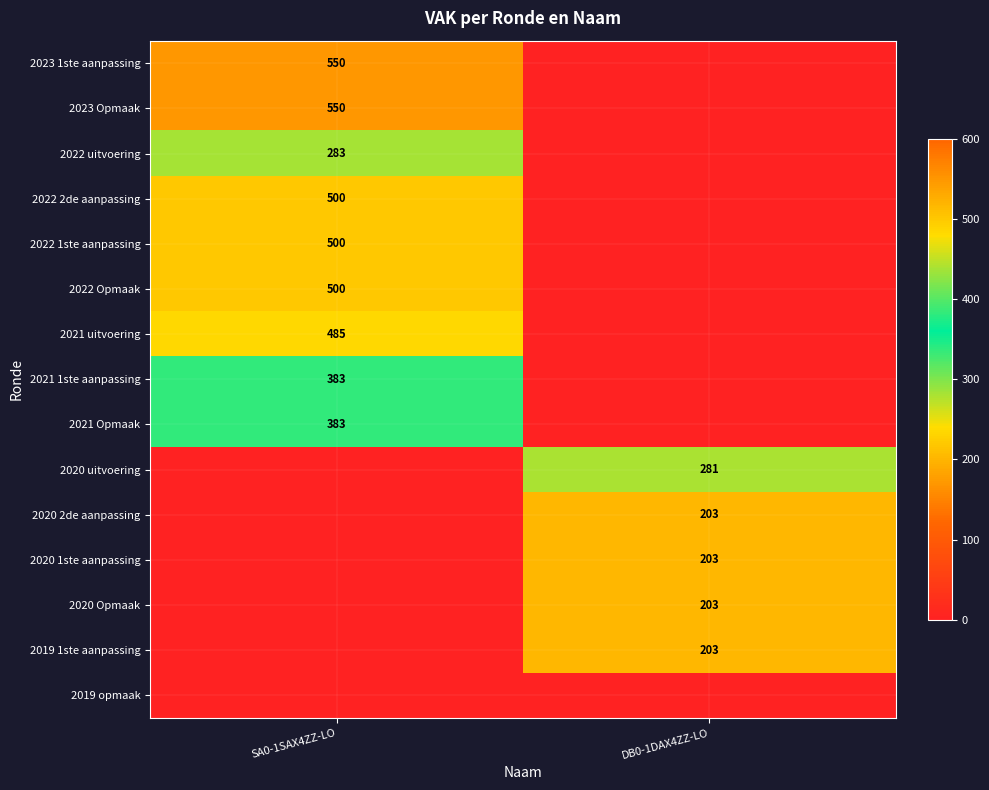

How many categories are shown in the chart?

2